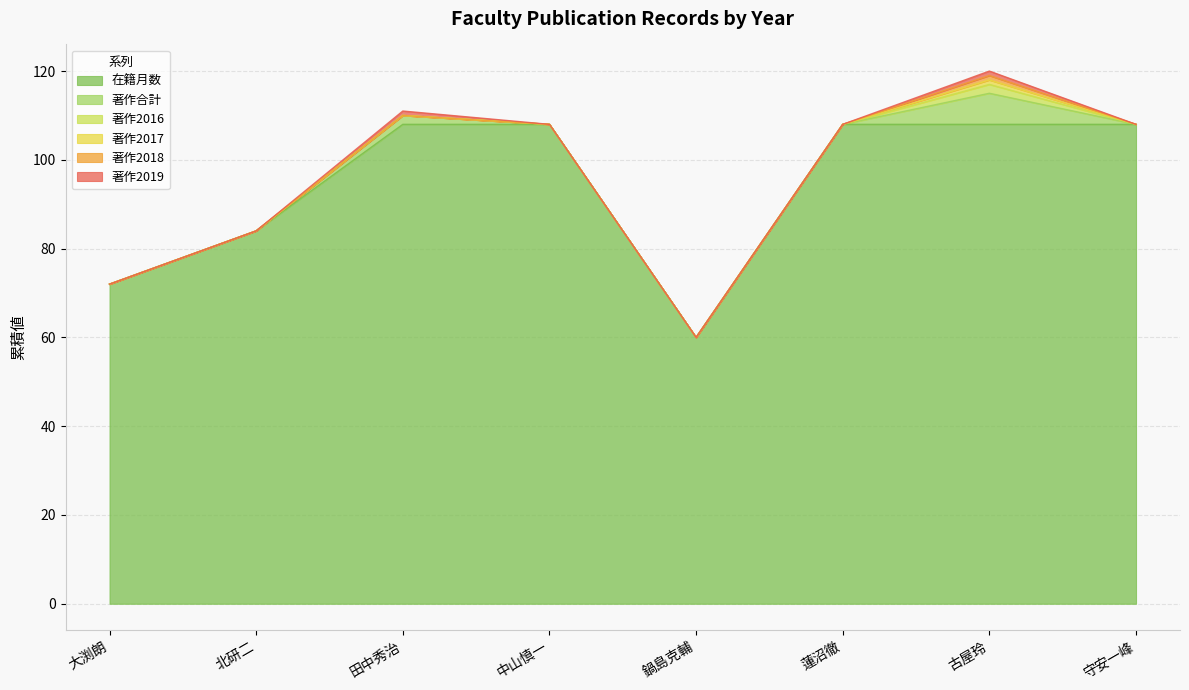

Reading left to right, transcribe all the data shown in this chart.

在籍月数: 72	84	108	108	60	108	108	108
著作合計: 0	0	2	0	0	0	7	0
著作2016: 0	0	0	0	0	0	2	0
著作2017: 0	0	0	0	0	0	1	0
著作2018: 0	0	0	0	0	0	1	0
著作2019: 0	0	1	0	0	0	1	0